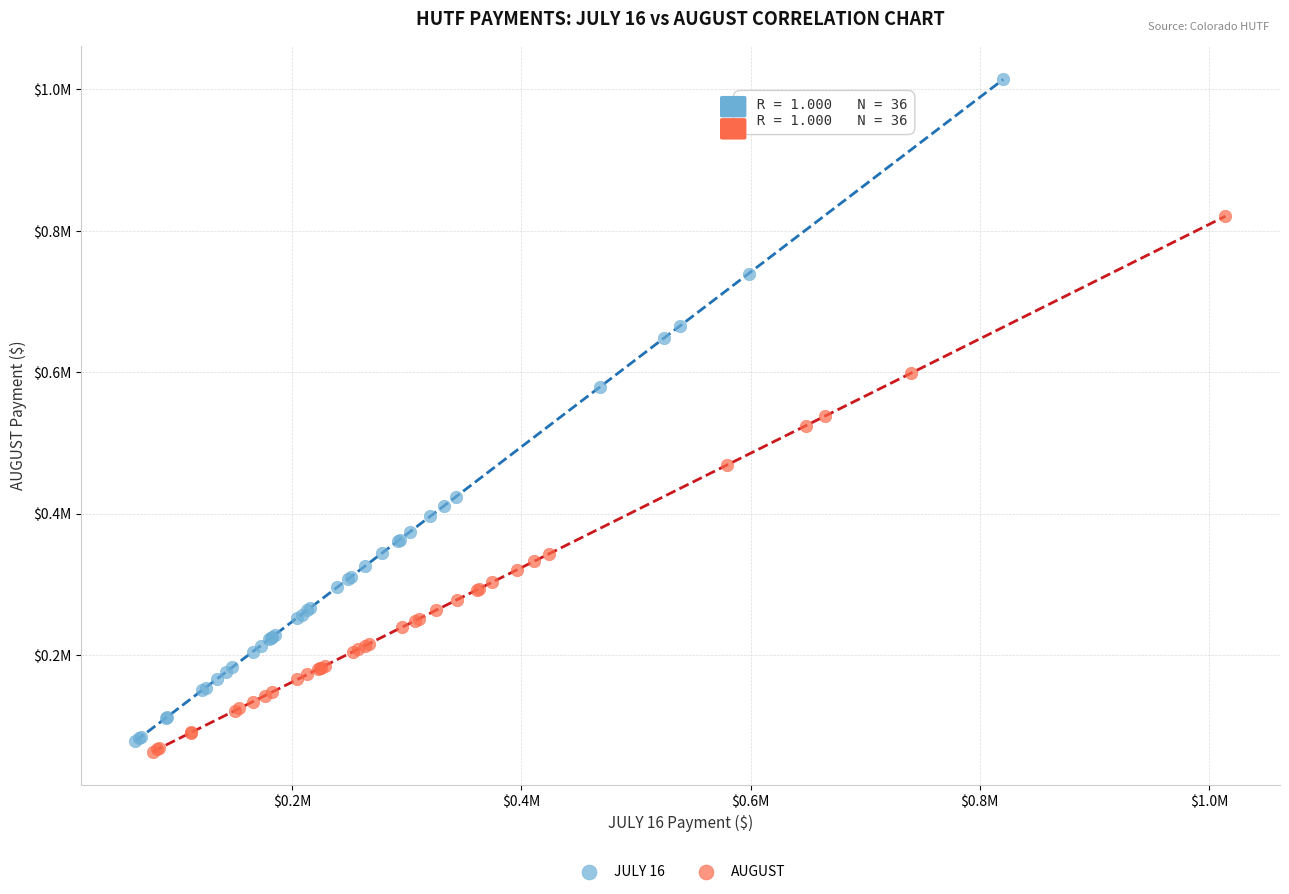

What are all the series names shown in the legend?

JULY 16, AUGUST